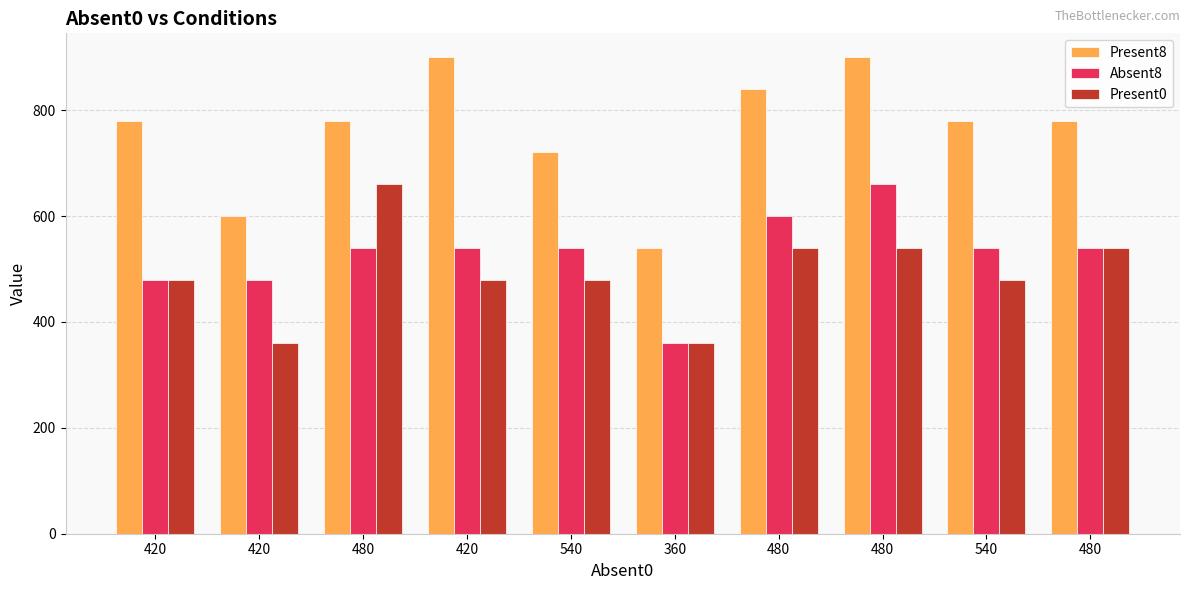

What are all the series names shown in the legend?

Present8, Absent8, Present0